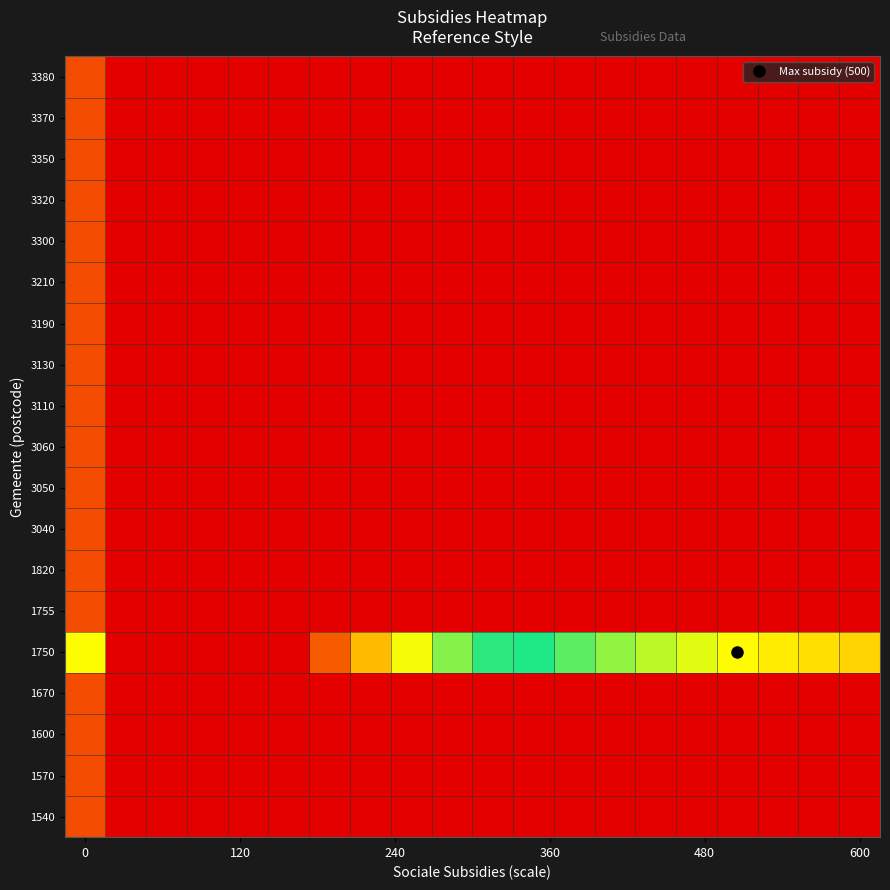

Reading left to right, list all the values displayed in this chart.

1540: 0.3	0.0	0.0	0.0	0.0	0.0	0.0	0.0	0.0	0.0	0.0	0.0	0.0	0.0	0.0	0.0	0.0	0.0	0.0	0.0
1570: 0.3	0.0	0.0	0.0	0.0	0.0	0.0	0.0	0.0	0.0	0.0	0.0	0.0	0.0	0.0	0.0	0.0	0.0	0.0	0.0
1600: 0.3	0.0	0.0	0.0	0.0	0.0	0.0	0.0	0.0	0.0	0.0	0.0	0.0	0.0	0.0	0.0	0.0	0.0	0.0	0.0
1670: 0.3	0.0	0.0	0.0	0.0	0.0	0.0	0.0	0.0	0.0	0.0	0.0	0.0	0.0	0.0	0.0	0.0	0.0	0.0	0.0
1750: 1.0	3.0	3.0	3.0	3.0	3.0	2.6	2.3	2.0	1.8	1.6	1.4	1.3	1.2	1.1	1.1	1.0	0.9	0.9	0.8
1755: 0.3	0.0	0.0	0.0	0.0	0.0	0.0	0.0	0.0	0.0	0.0	0.0	0.0	0.0	0.0	0.0	0.0	0.0	0.0	0.0
1820: 0.3	0.0	0.0	0.0	0.0	0.0	0.0	0.0	0.0	0.0	0.0	0.0	0.0	0.0	0.0	0.0	0.0	0.0	0.0	0.0
3040: 0.3	0.0	0.0	0.0	0.0	0.0	0.0	0.0	0.0	0.0	0.0	0.0	0.0	0.0	0.0	0.0	0.0	0.0	0.0	0.0
3050: 0.3	0.0	0.0	0.0	0.0	0.0	0.0	0.0	0.0	0.0	0.0	0.0	0.0	0.0	0.0	0.0	0.0	0.0	0.0	0.0
3060: 0.3	0.0	0.0	0.0	0.0	0.0	0.0	0.0	0.0	0.0	0.0	0.0	0.0	0.0	0.0	0.0	0.0	0.0	0.0	0.0
3110: 0.3	0.0	0.0	0.0	0.0	0.0	0.0	0.0	0.0	0.0	0.0	0.0	0.0	0.0	0.0	0.0	0.0	0.0	0.0	0.0
3130: 0.3	0.0	0.0	0.0	0.0	0.0	0.0	0.0	0.0	0.0	0.0	0.0	0.0	0.0	0.0	0.0	0.0	0.0	0.0	0.0
3190: 0.3	0.0	0.0	0.0	0.0	0.0	0.0	0.0	0.0	0.0	0.0	0.0	0.0	0.0	0.0	0.0	0.0	0.0	0.0	0.0
3210: 0.3	0.0	0.0	0.0	0.0	0.0	0.0	0.0	0.0	0.0	0.0	0.0	0.0	0.0	0.0	0.0	0.0	0.0	0.0	0.0
3300: 0.3	0.0	0.0	0.0	0.0	0.0	0.0	0.0	0.0	0.0	0.0	0.0	0.0	0.0	0.0	0.0	0.0	0.0	0.0	0.0
3320: 0.3	0.0	0.0	0.0	0.0	0.0	0.0	0.0	0.0	0.0	0.0	0.0	0.0	0.0	0.0	0.0	0.0	0.0	0.0	0.0
3350: 0.3	0.0	0.0	0.0	0.0	0.0	0.0	0.0	0.0	0.0	0.0	0.0	0.0	0.0	0.0	0.0	0.0	0.0	0.0	0.0
3370: 0.3	0.0	0.0	0.0	0.0	0.0	0.0	0.0	0.0	0.0	0.0	0.0	0.0	0.0	0.0	0.0	0.0	0.0	0.0	0.0
3380: 0.3	0.0	0.0	0.0	0.0	0.0	0.0	0.0	0.0	0.0	0.0	0.0	0.0	0.0	0.0	0.0	0.0	0.0	0.0	0.0